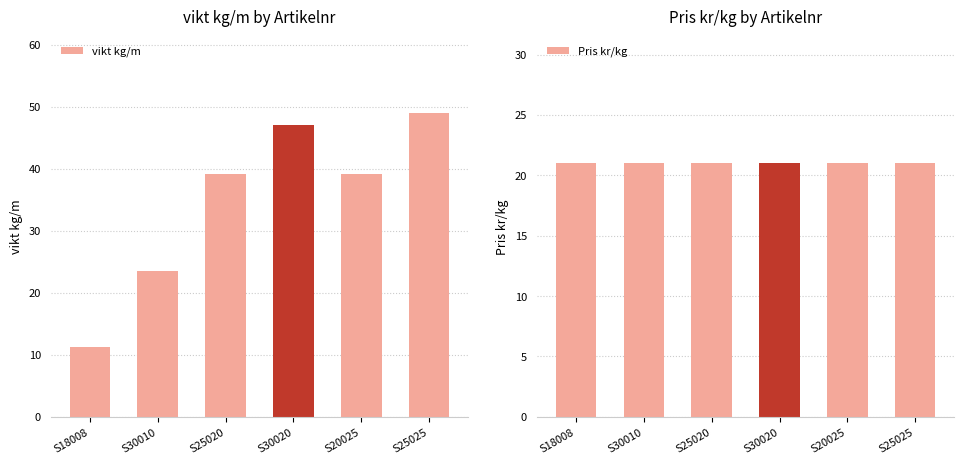

List the series in order of their peak value, highest first.

vikt kg/m, Pris kr/kg